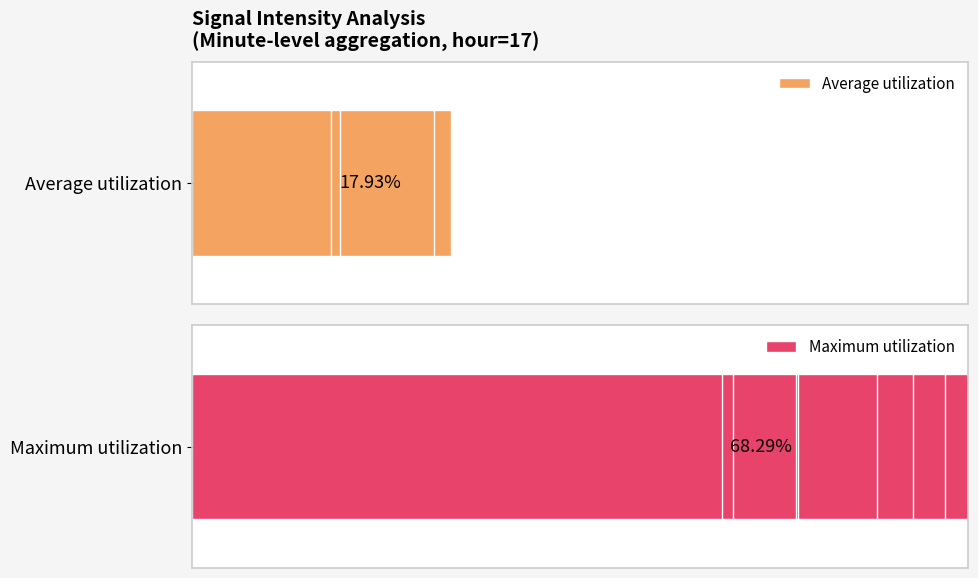

List the series in order of their overall mean, lowest first.

Average utilization, Maximum utilization